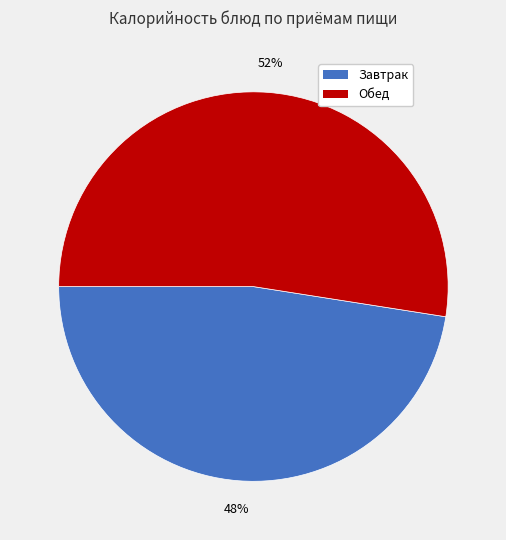

To the nearest percent, what is the combined percentage of Обед and Завтрак?

100%